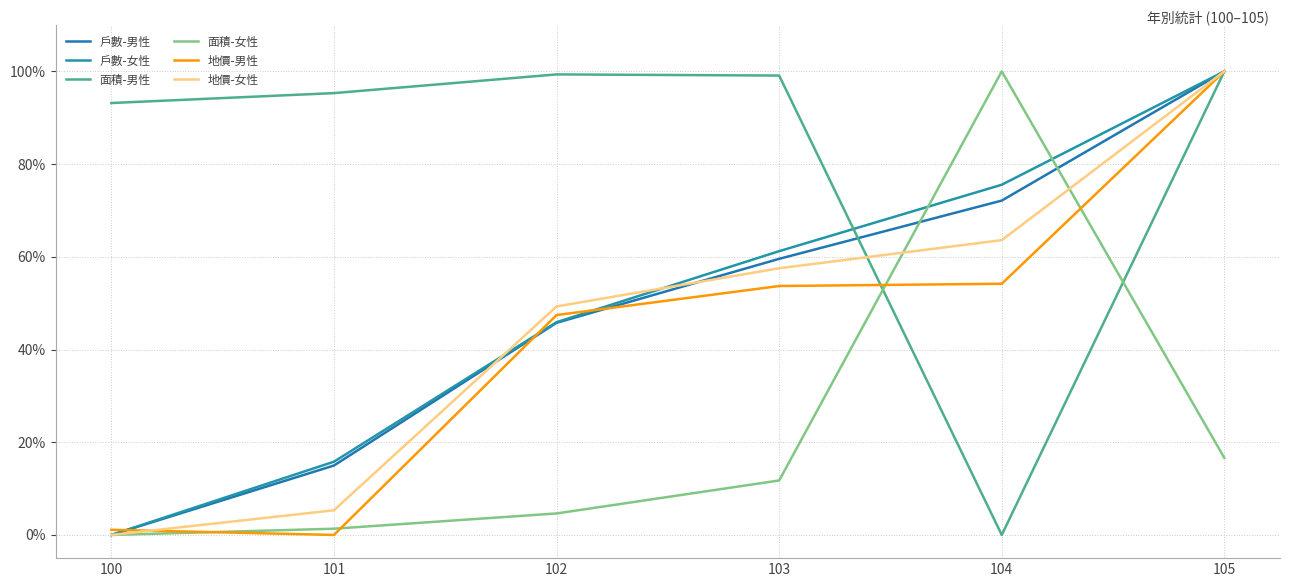

Is this an area chart (filled region under the line)?

No